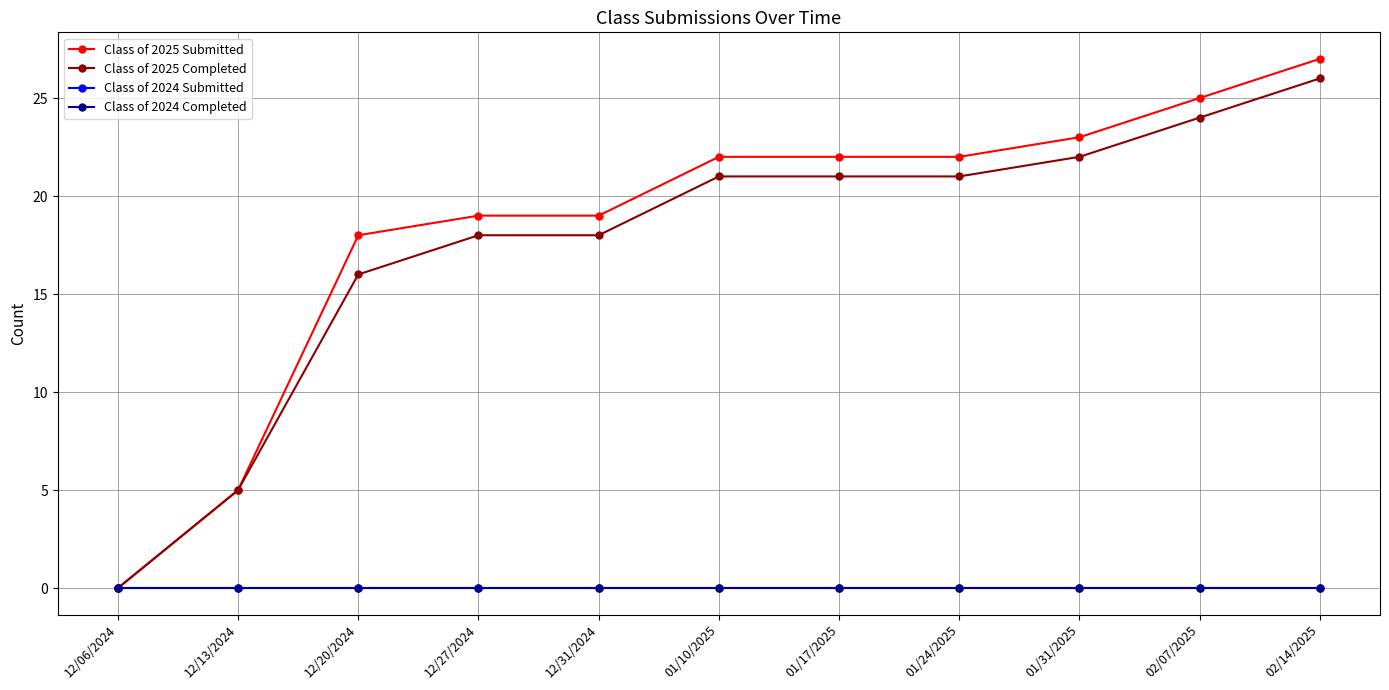

Reading left to right, extract all data points from this chart.

Class of 2025 Submitted: 0	5	18	19	19	22	22	22	23	25	27
Class of 2025 Completed: 0	5	16	18	18	21	21	21	22	24	26
Class of 2024 Submitted: 0	0	0	0	0	0	0	0	0	0	0
Class of 2024 Completed: 0	0	0	0	0	0	0	0	0	0	0